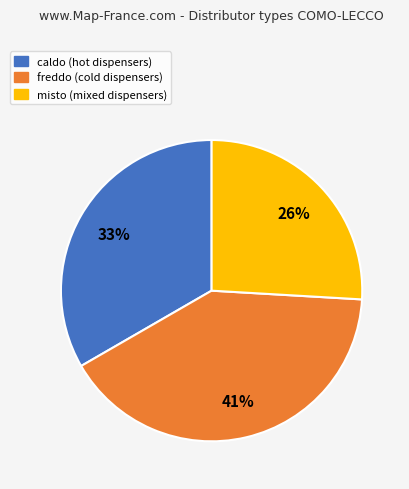

Between freddo and misto, which is larger?

freddo